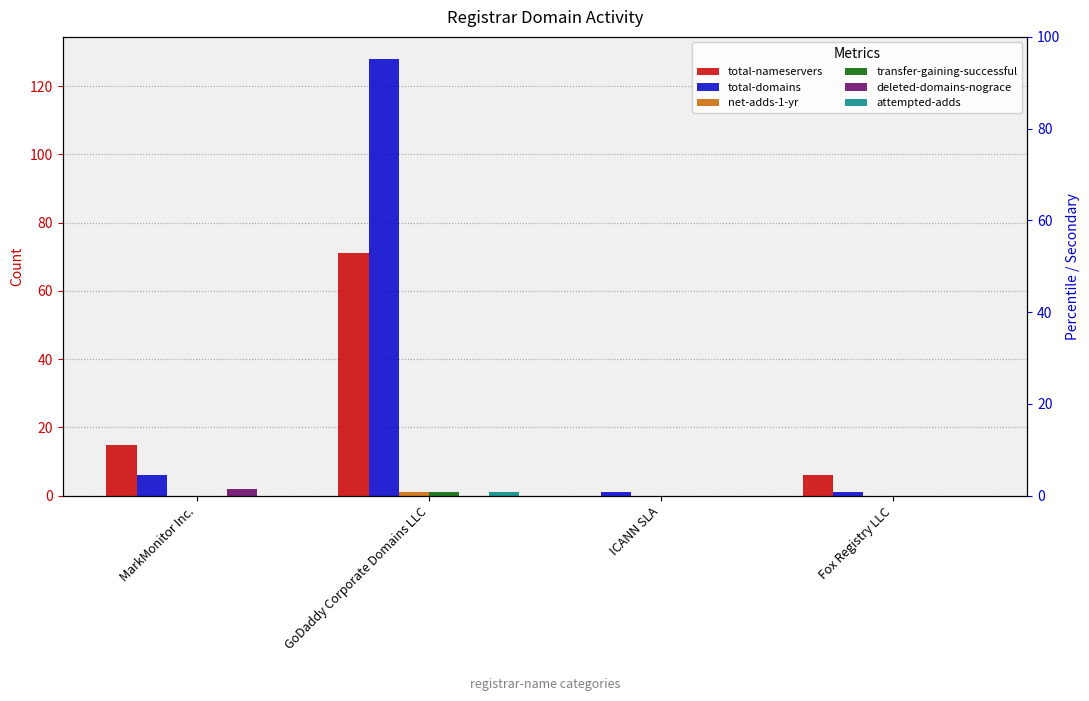

What is the sum of all attempted-adds values?

1